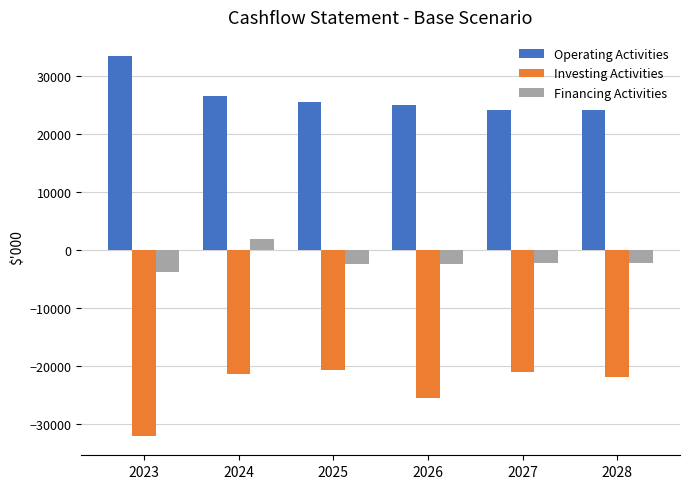

Rank the series by their maximum value, from highest to lowest.

Operating Activities, Financing Activities, Investing Activities